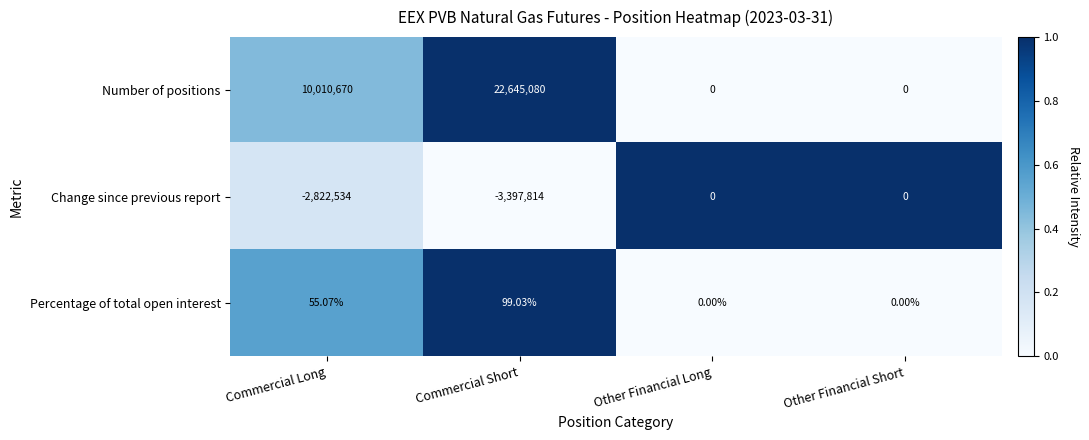

At which category is the sum across all series the highest?

Commercial Short